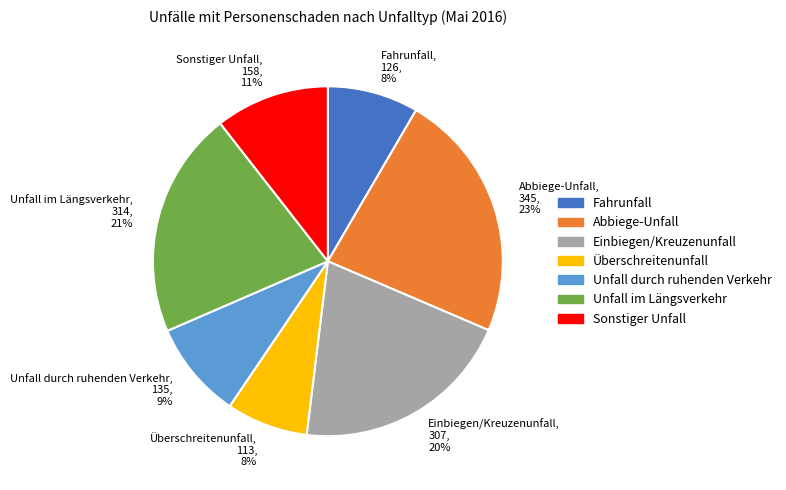

Is the sum of Unfall im Längsverkehr and Unfall durch ruhenden Verkehr greater than half?

No